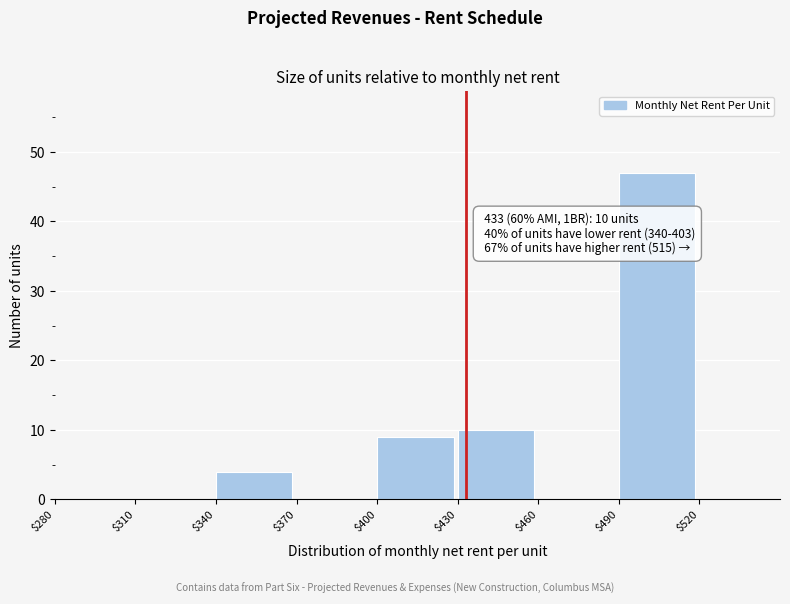

Over which range of the x-axis is the bar tallest?

490 to 520